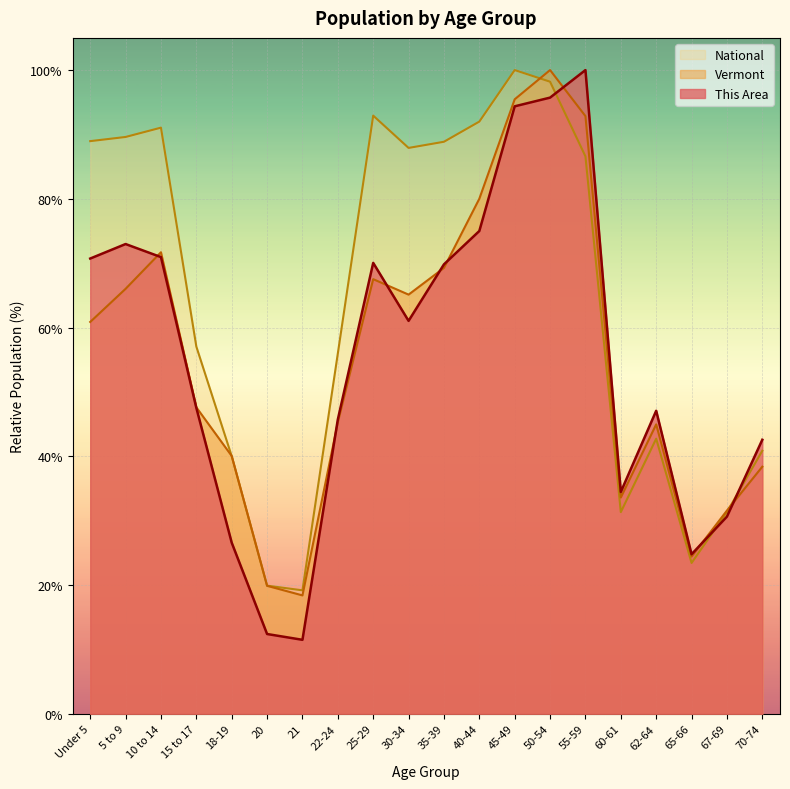

Is the value of This Area at Under 5 greater than the value of National at 50-54?

No